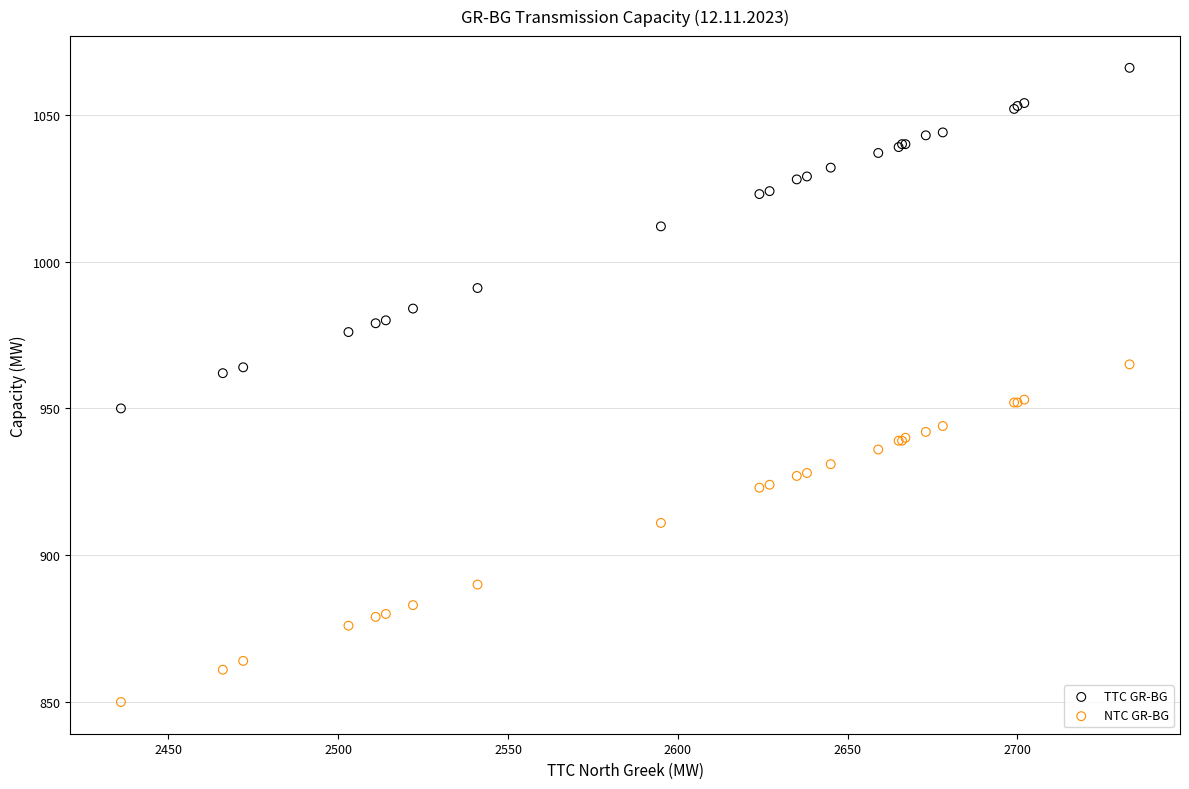

What are all the series names shown in the legend?

TTC GR-BG, NTC GR-BG